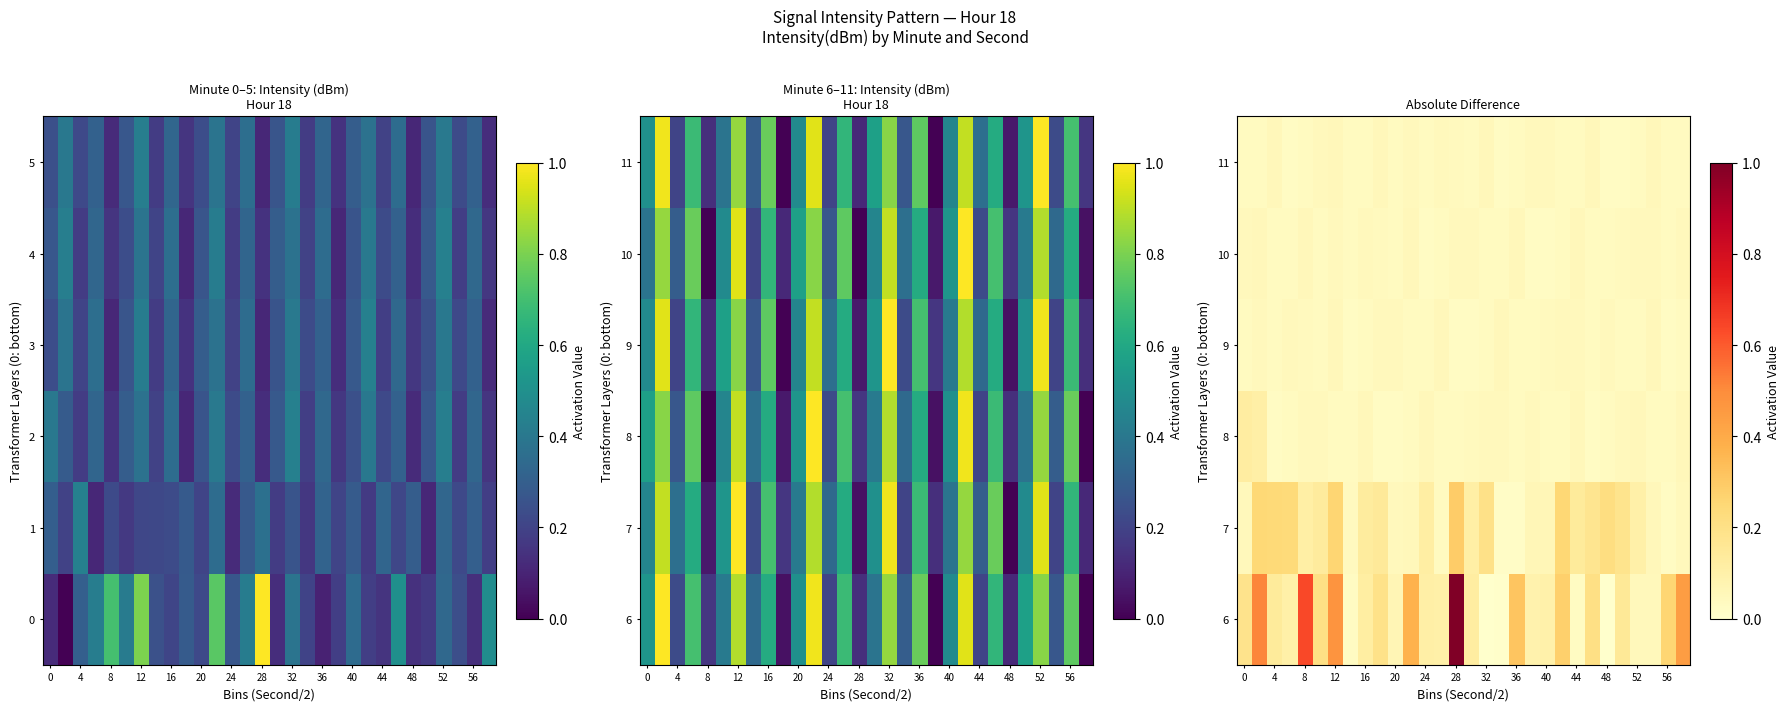

At how many categories does at least one series exceed 0?

30